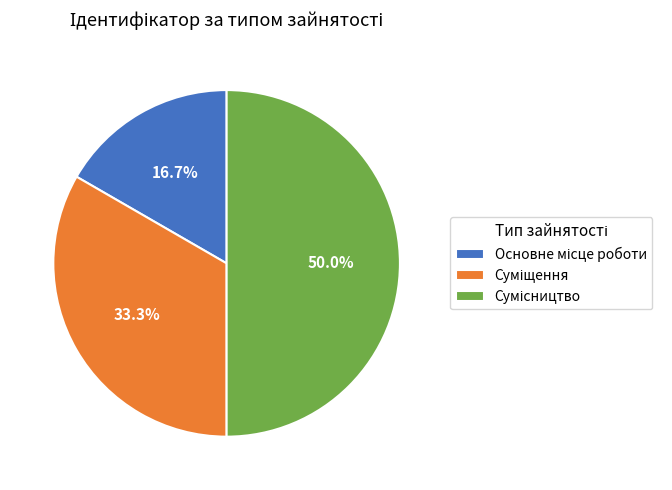

Count the number of slices in the pie.

3